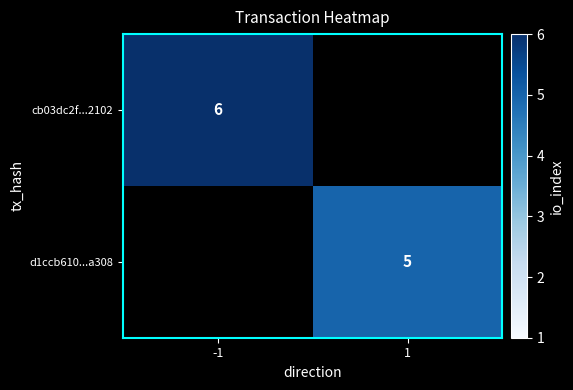

True or false: cb03dc2f...2102 has a value of 6 at -1.

True